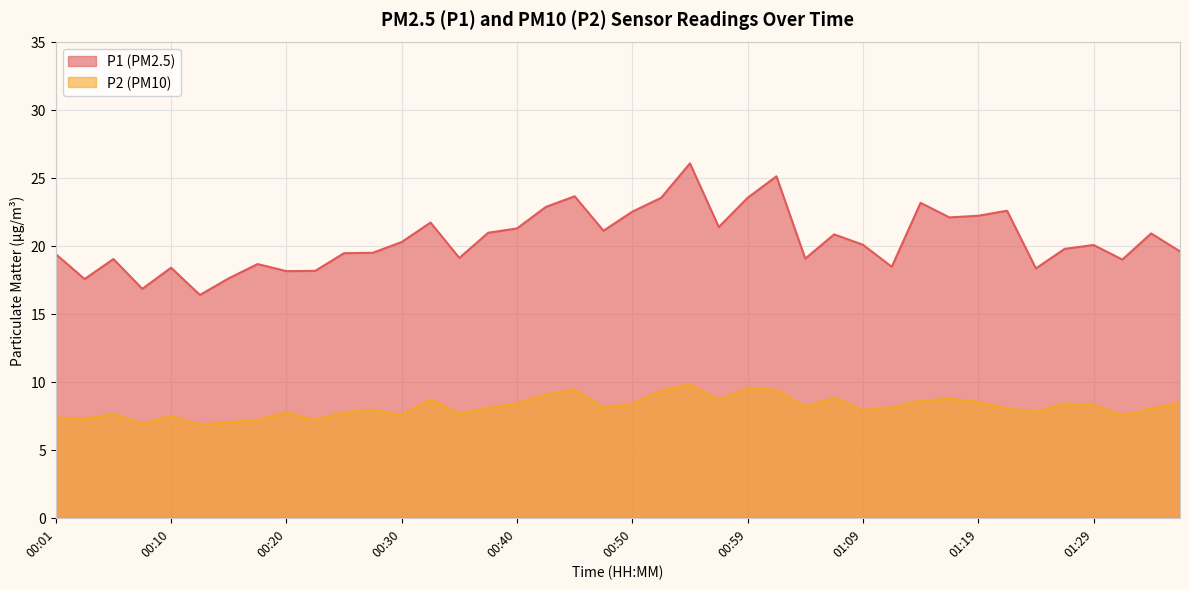

At which category does P2 reach its first local peak?

00:05